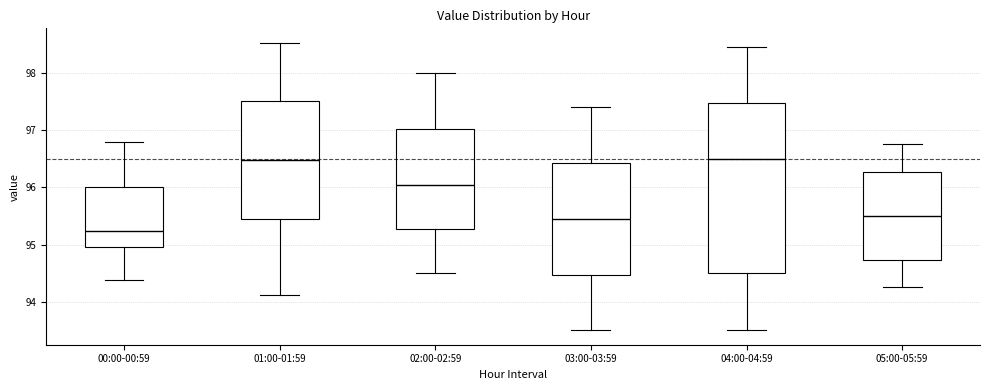

Comparing the boxes themselves (not the whiskers), which one is the tallest?

04:00-04:59